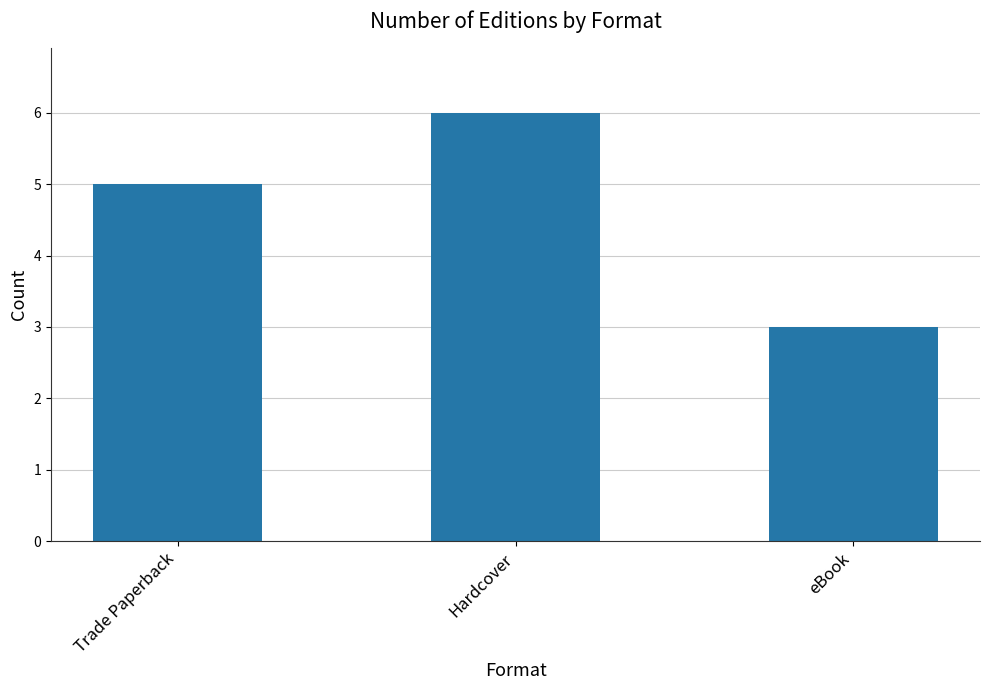

Are the bars horizontal?

No